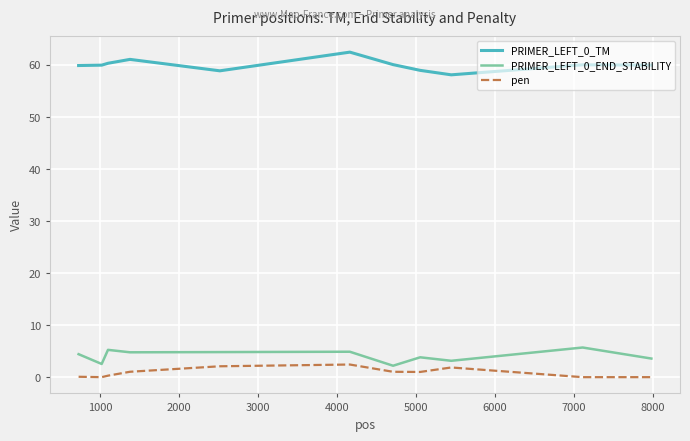

True or false: PRIMER_LEFT_0_TM and pen cross at least once.

False